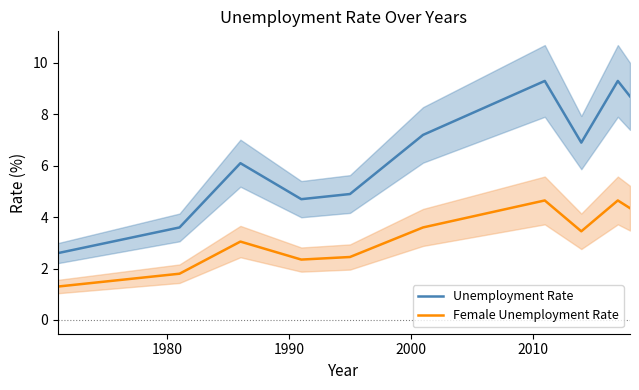

What is the average value of the Female Unemployment Rate series?

3.2